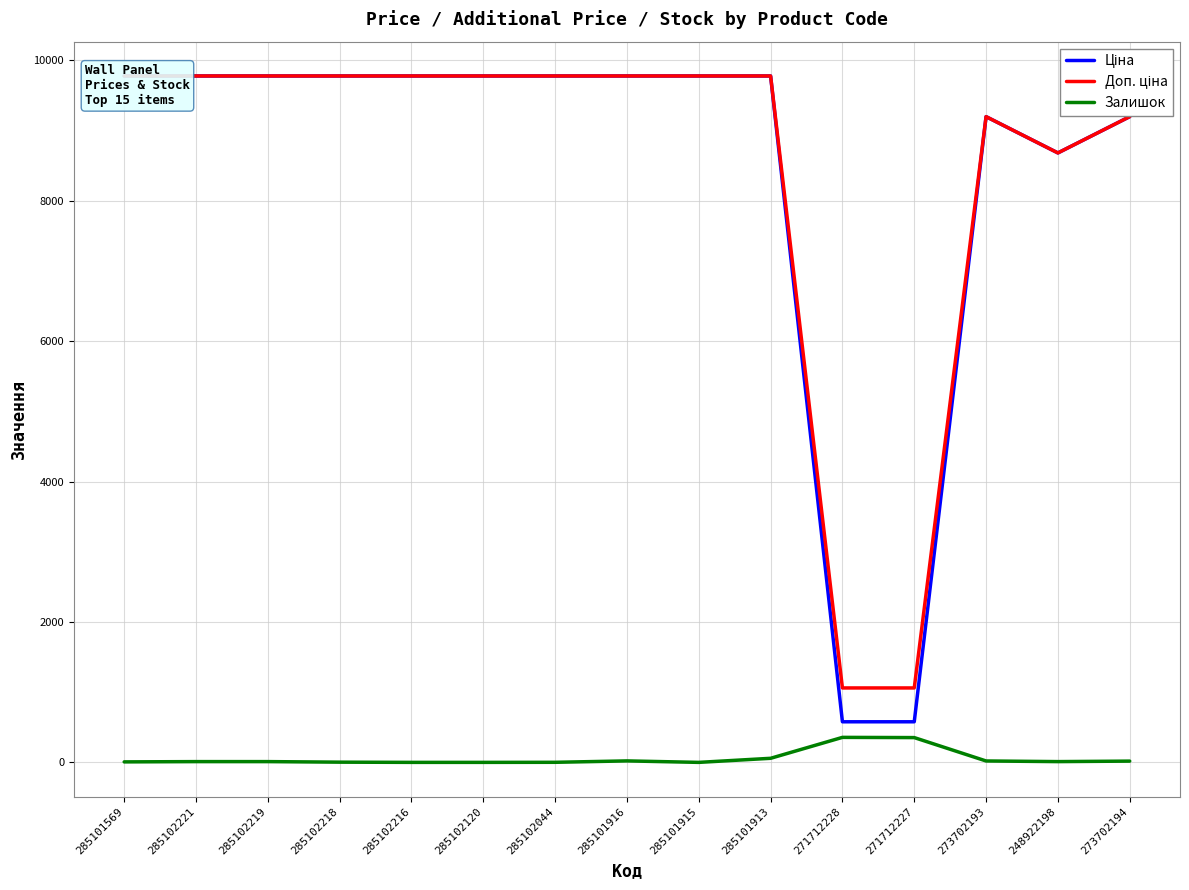

True or false: Доп. ціна and Залишок cross at least once.

False